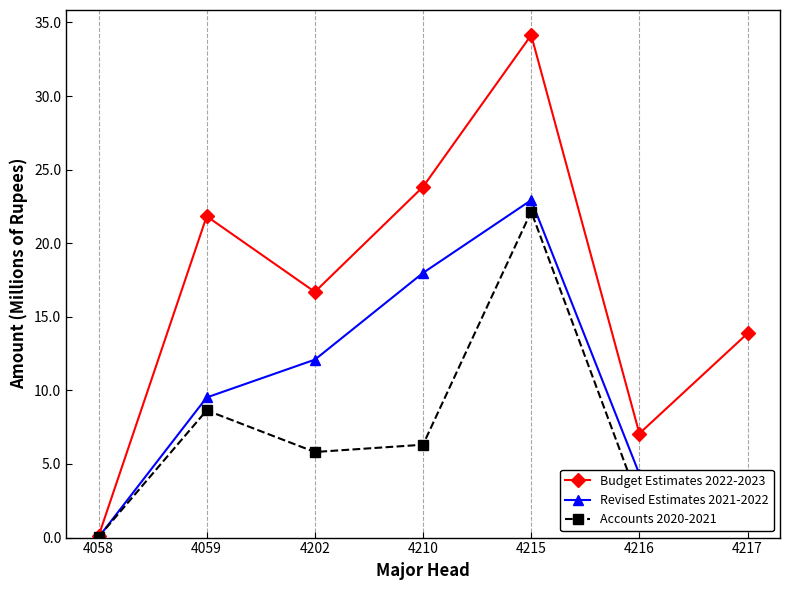

What is the value of the Accounts 2020-2021 point at the 6th from the left?

2.4